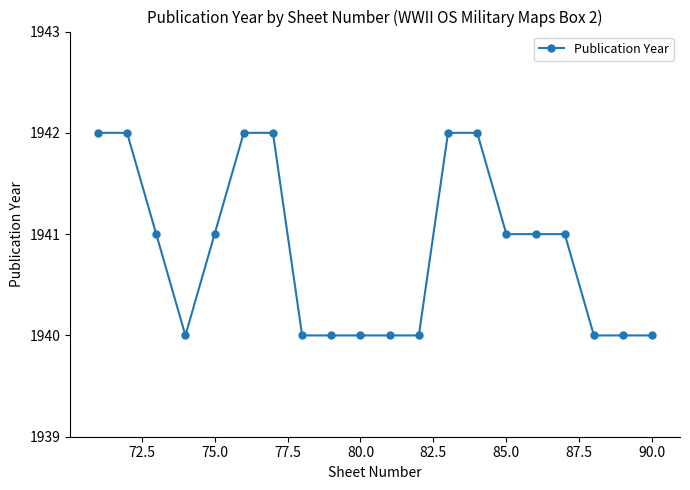

What is the minimum value shown in the chart?

1940